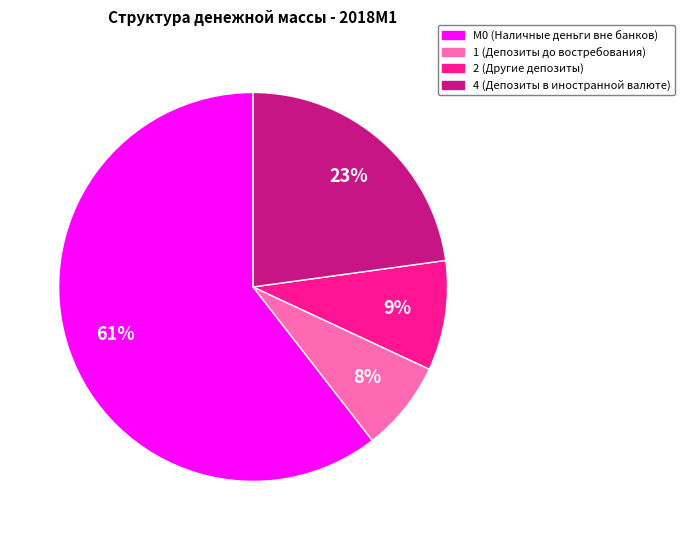

How many slices are in this pie chart?

4